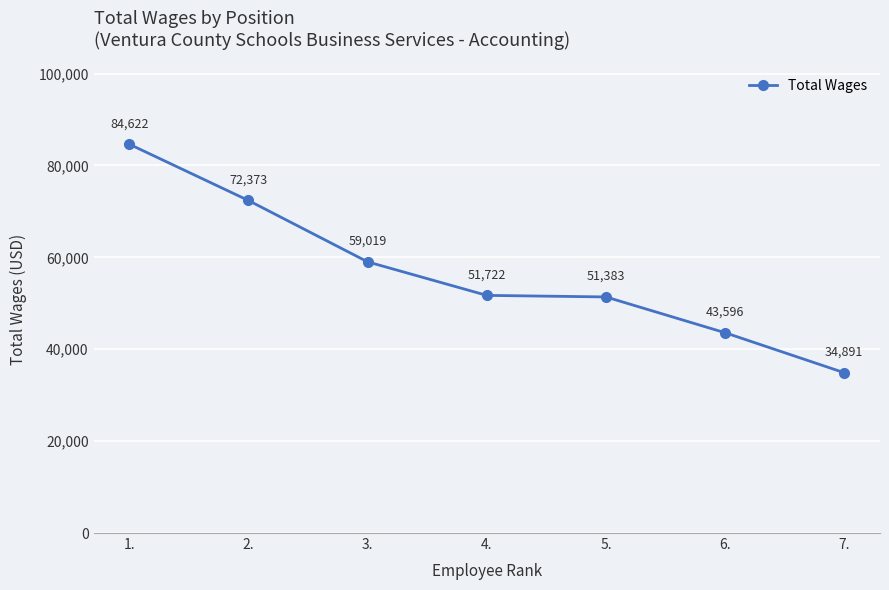

What is the greatest value displayed?

84622